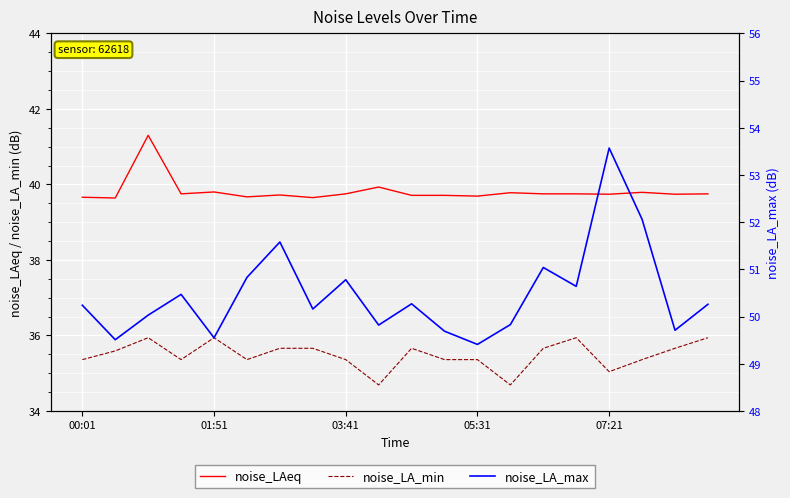

True or false: noise_LA_min and noise_LA_max intersect in this chart.

False